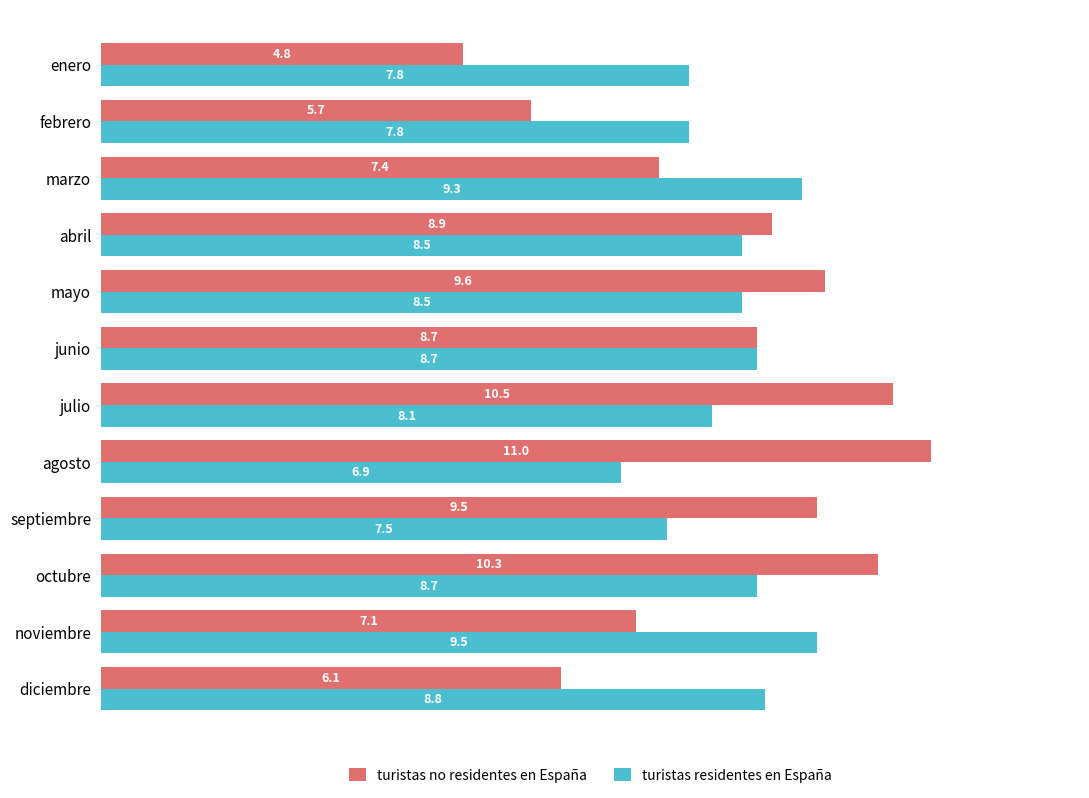

What is the difference between the maximum and minimum values in the turistas no residentes en España series?

6.2